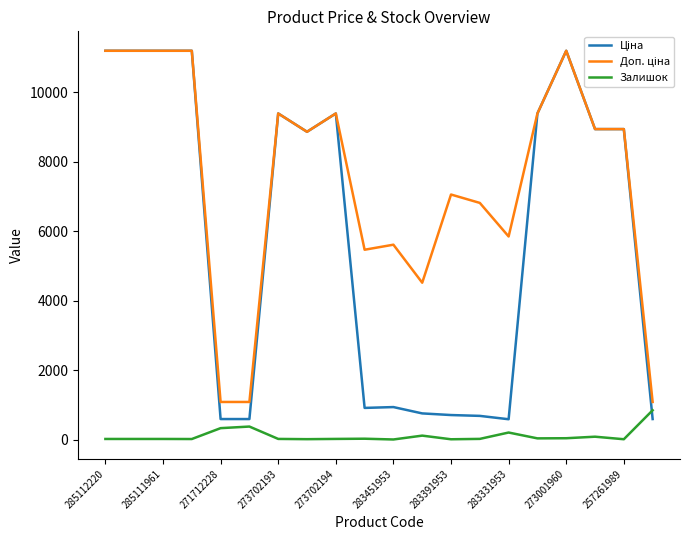

What is the greatest value displayed?

11188.2